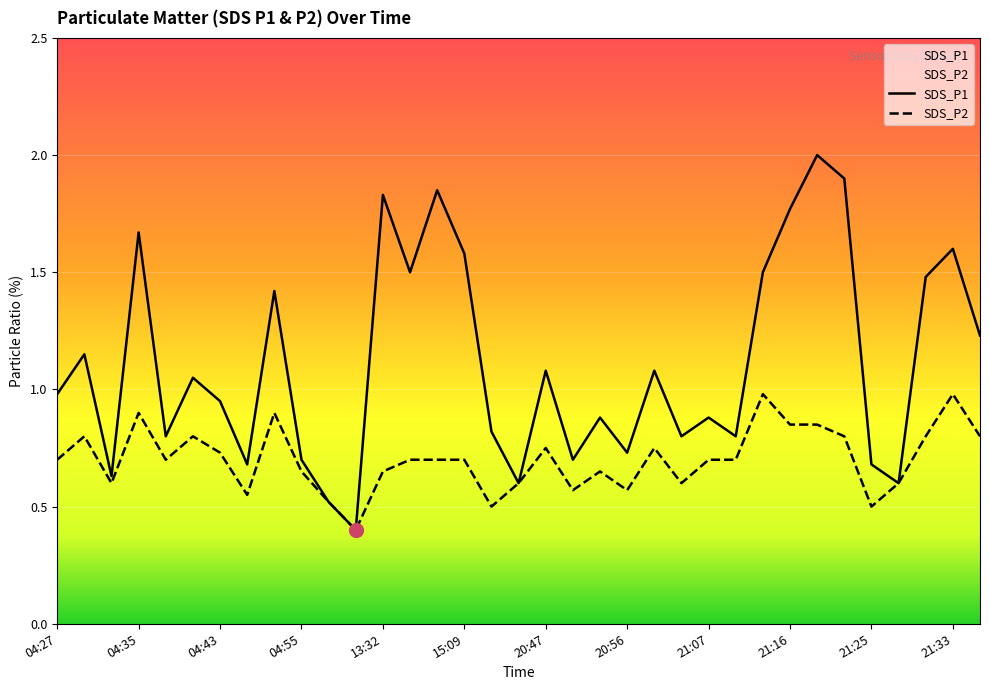

What is the label of the 18th point from the right?

16:21